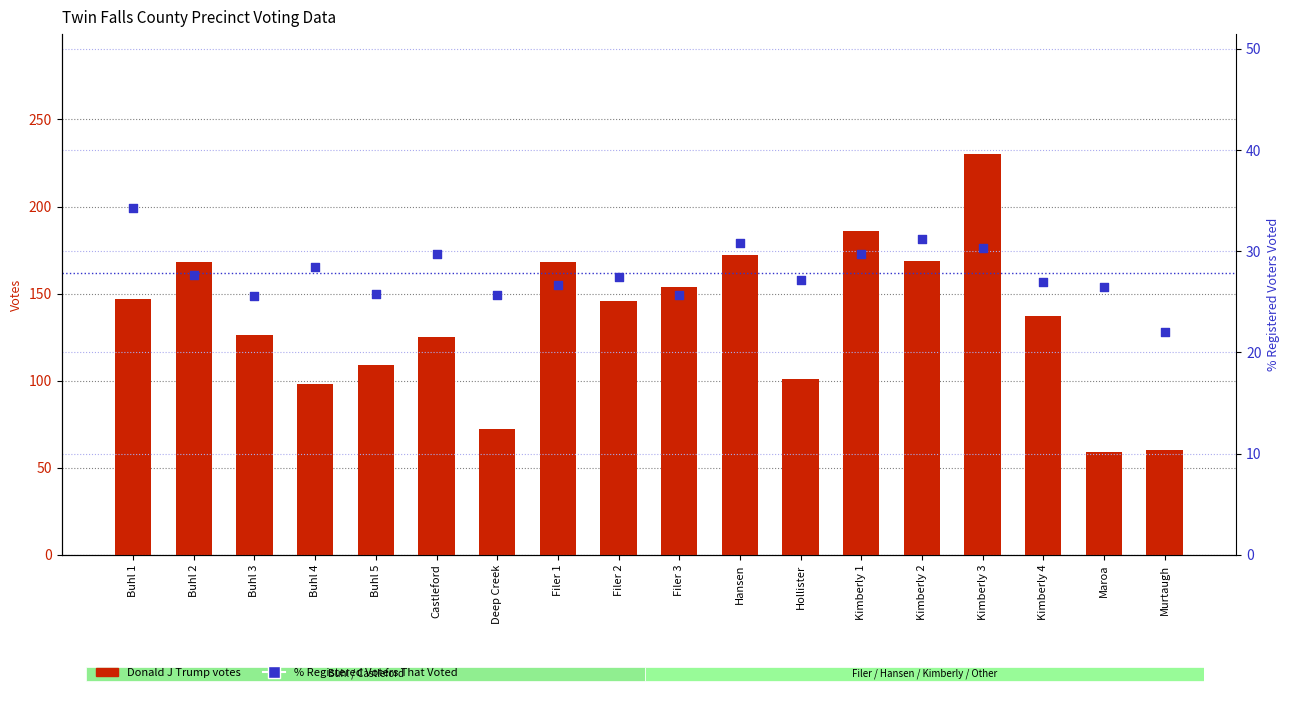

At how many categories does at least one series exceed 63?

16